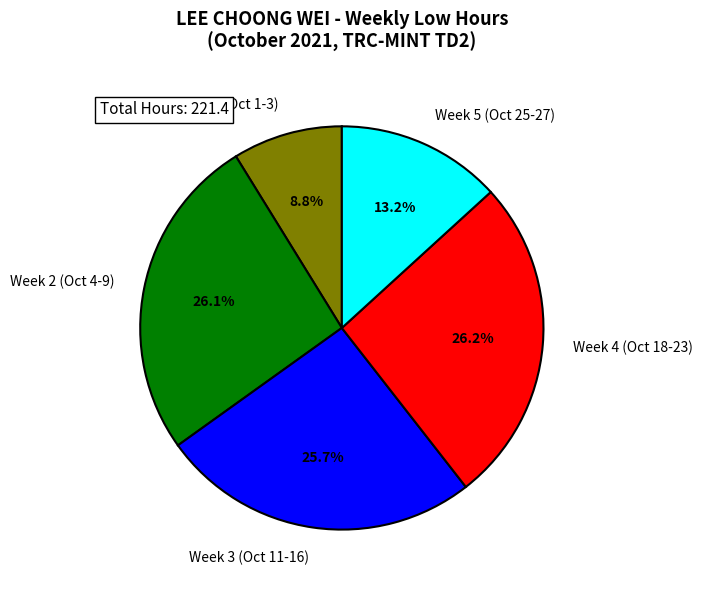

What is the smallest slice in the pie chart?

Week 1 (Oct 1-3)